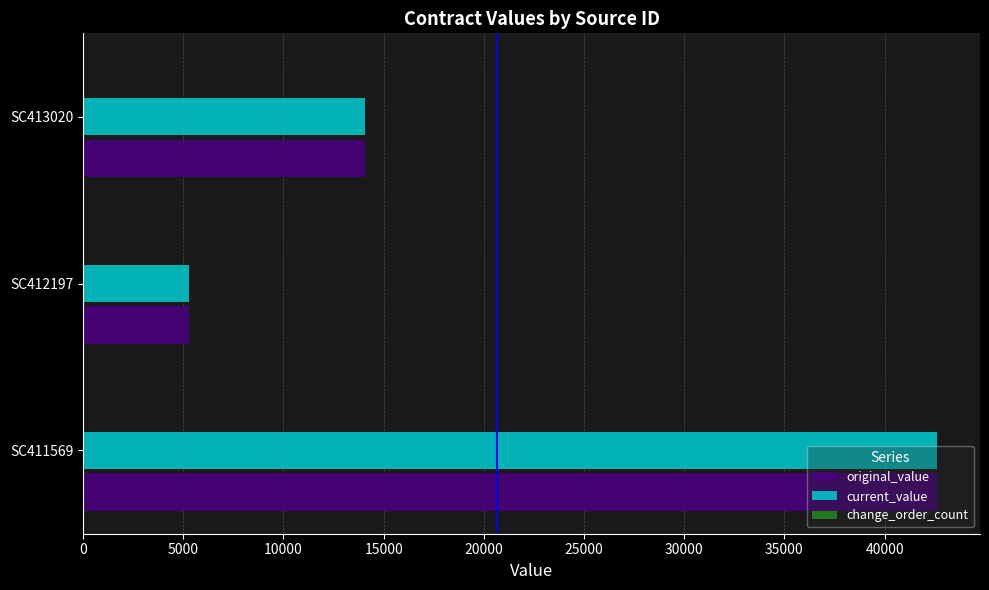

At which label does original_value reach its minimum?

SC412197